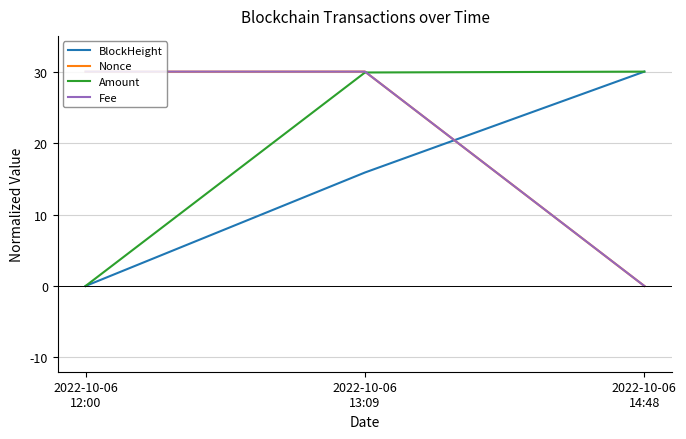

What is the highest value of the Fee series?

30.0